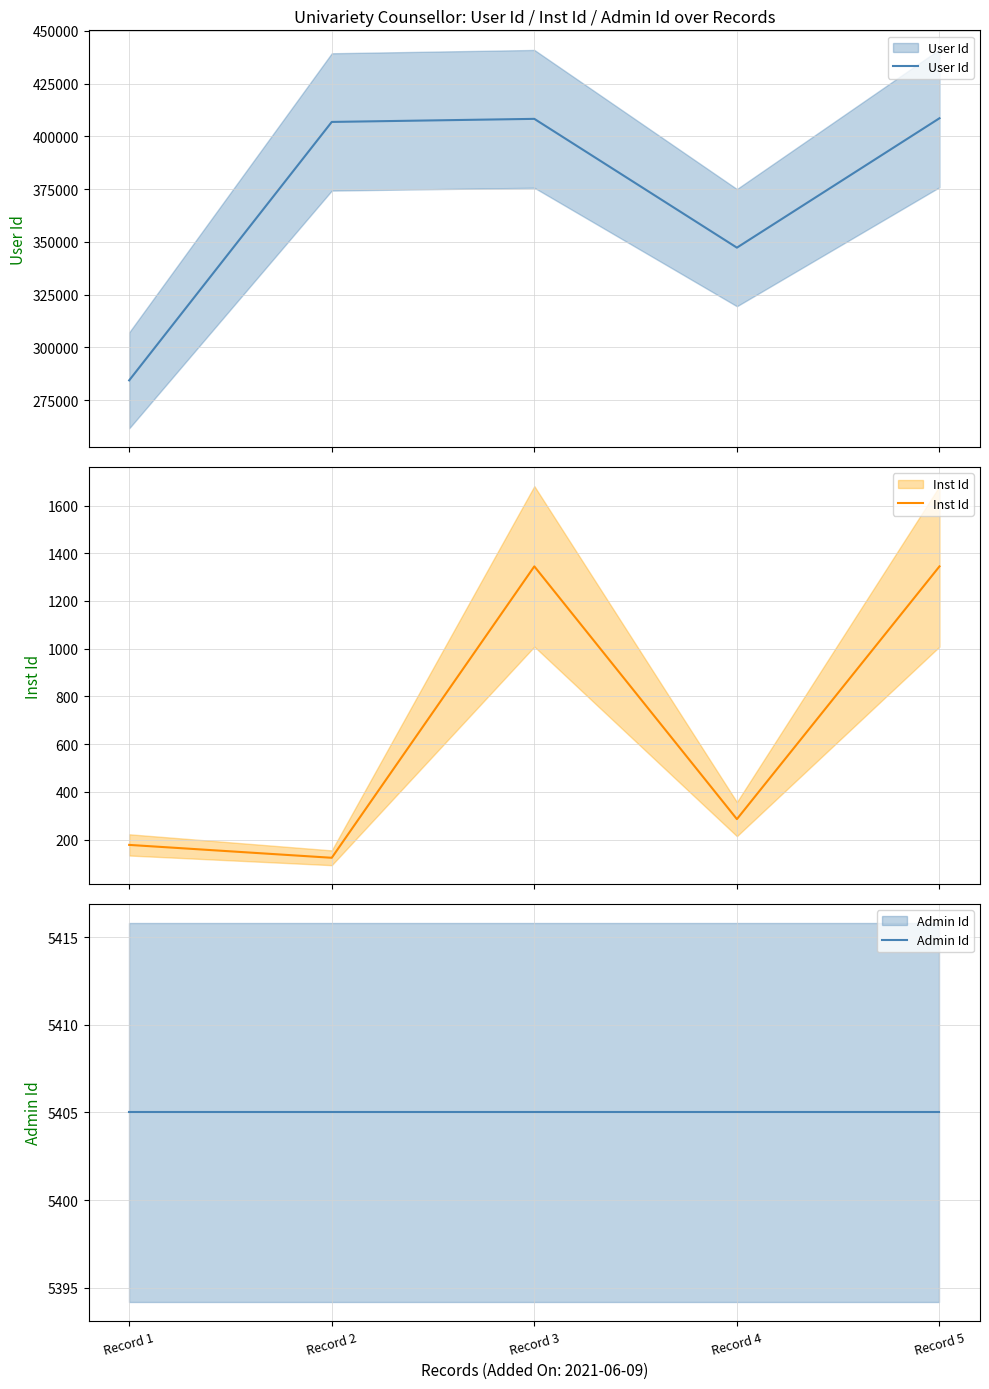

At which label does Admin Id reach its peak?

Record 1